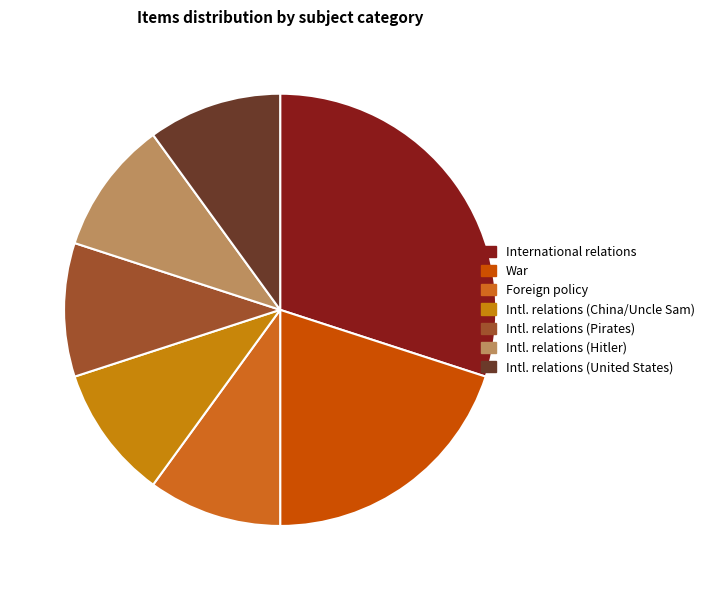

How many segments does this pie chart have?

7